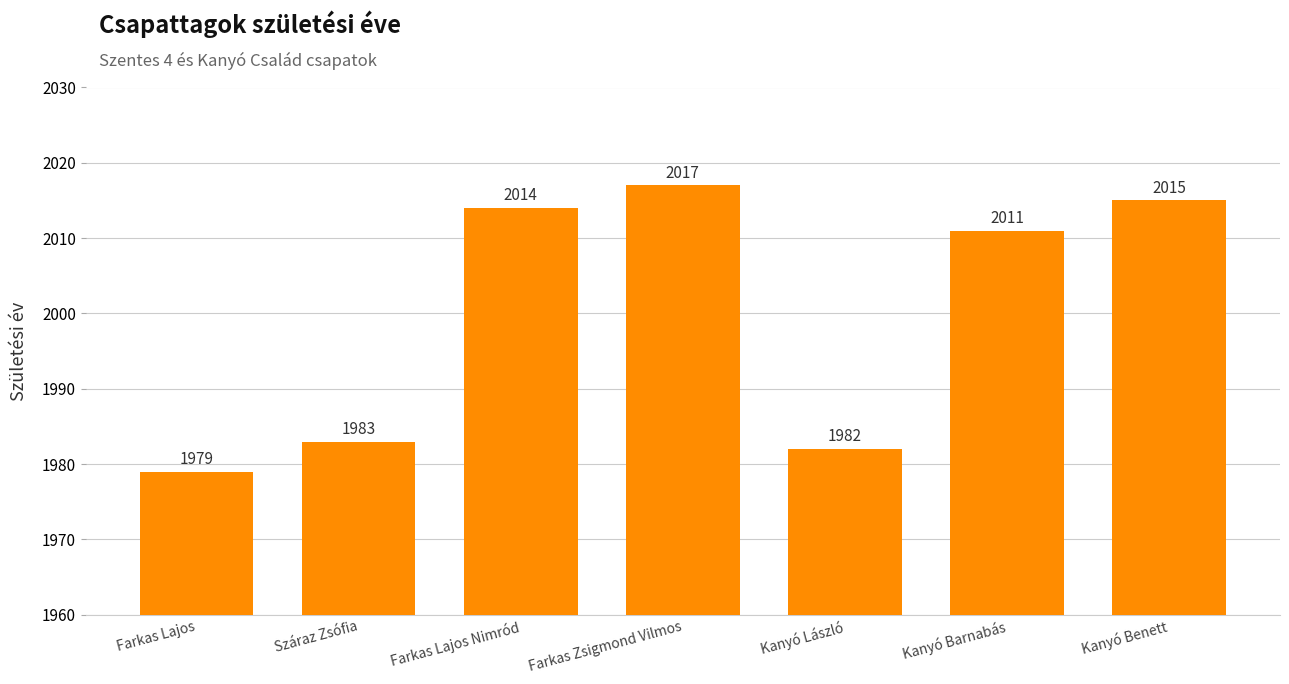

What is the ratio of the value at Kanyó Barnabás to the value at Kanyó Benett?

1.0